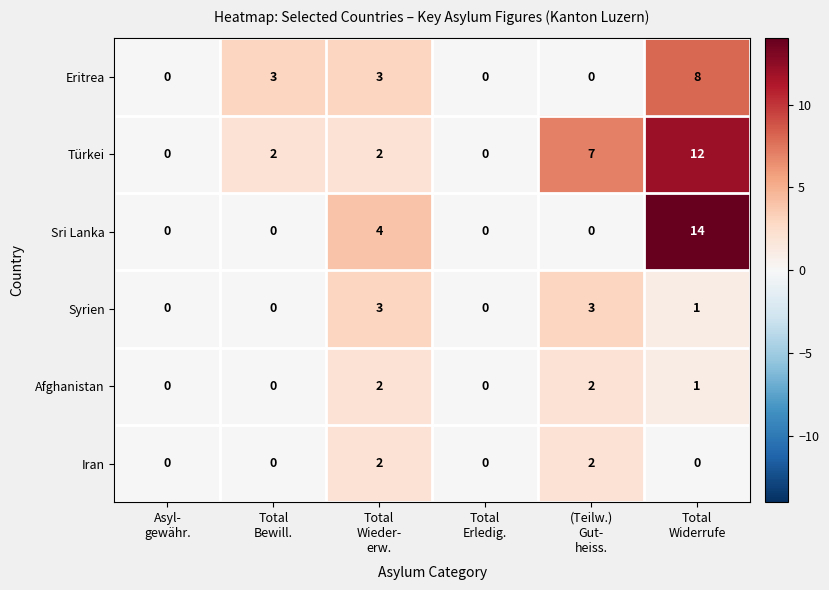

Which series has the largest range (max minus min)?

Sri Lanka